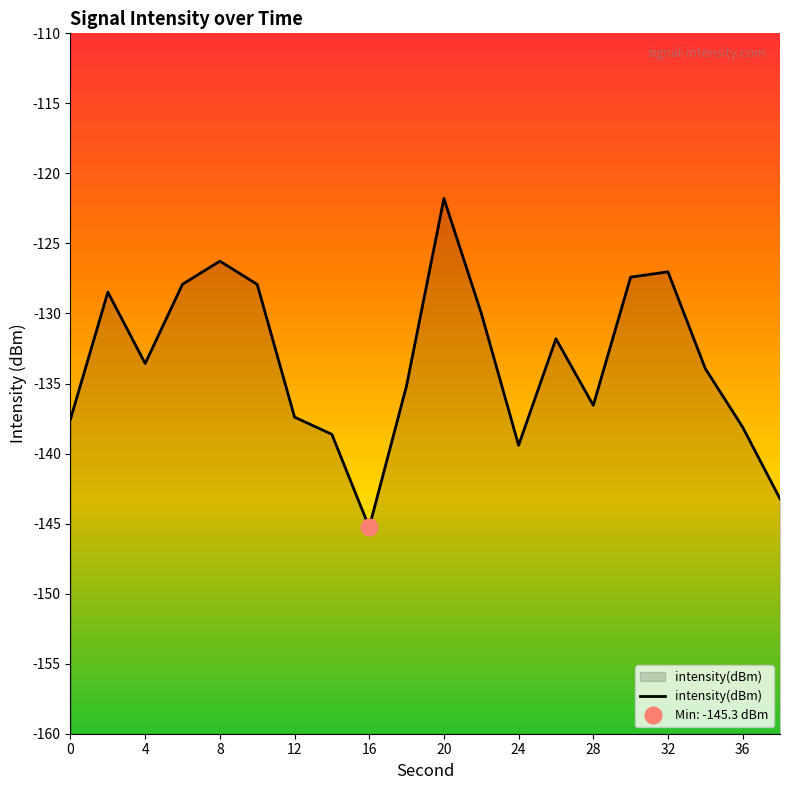

What is the minimum value for intensity(dBm)?

-145.3